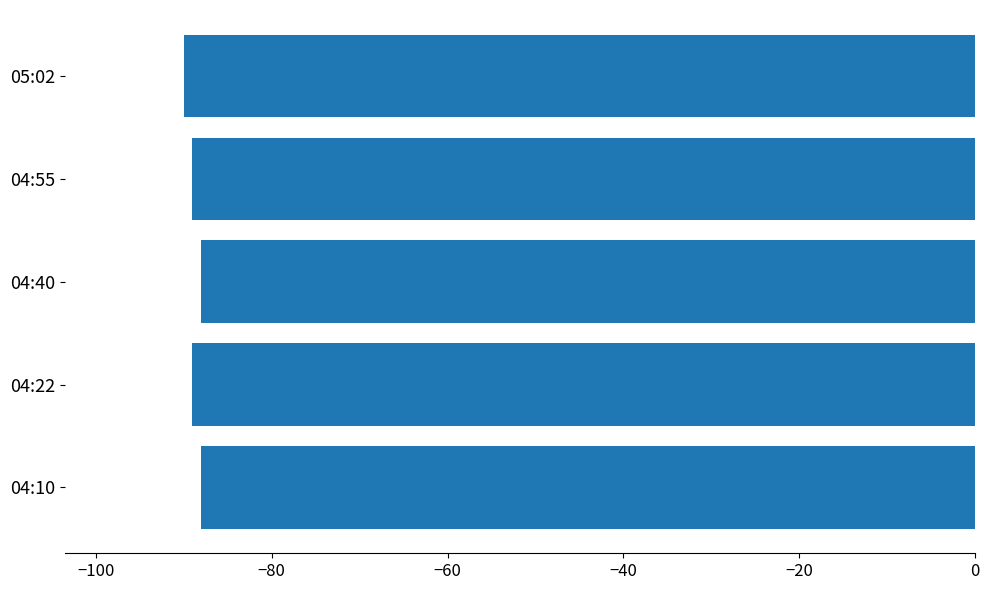

Does the chart contain any negative values?

Yes